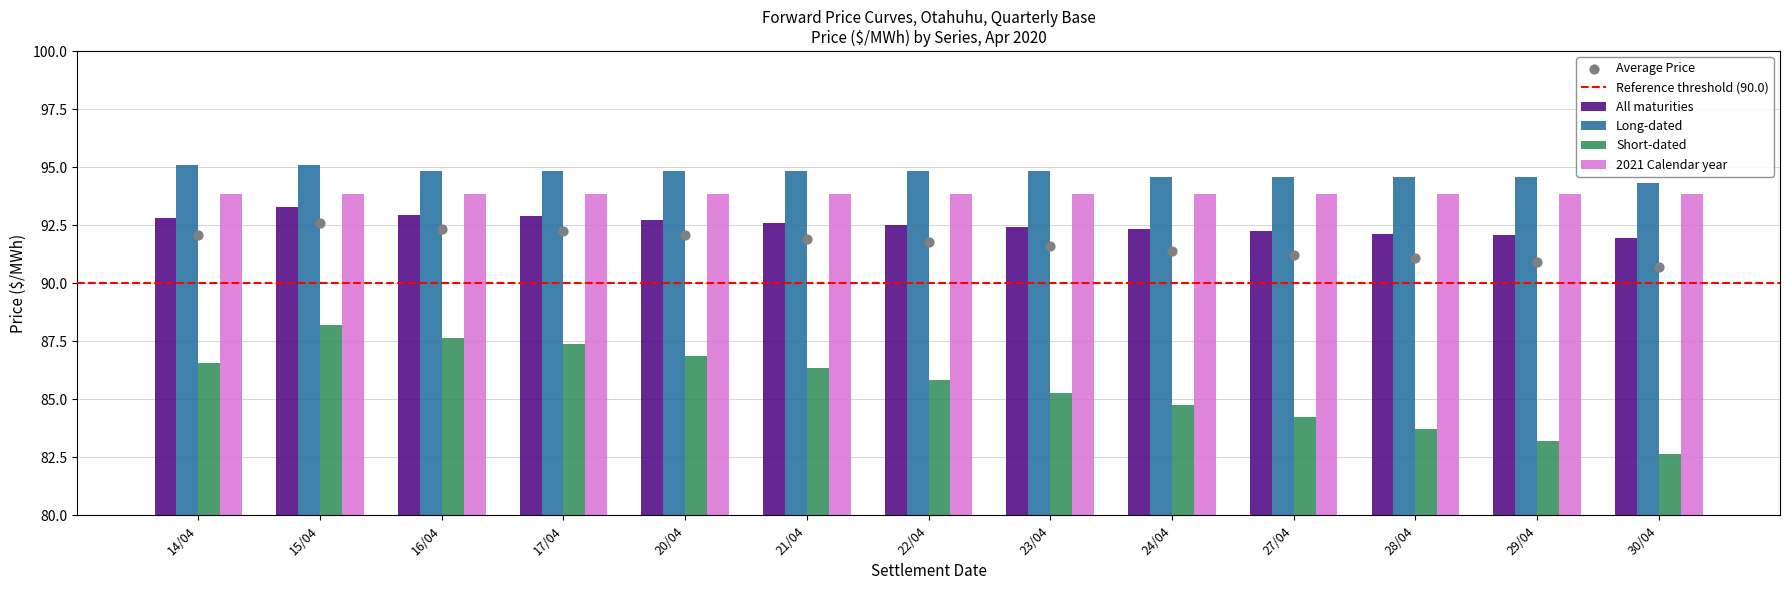

Is the value of Long-dated at 29/04 greater than the value of Short-dated at 17/04?

Yes